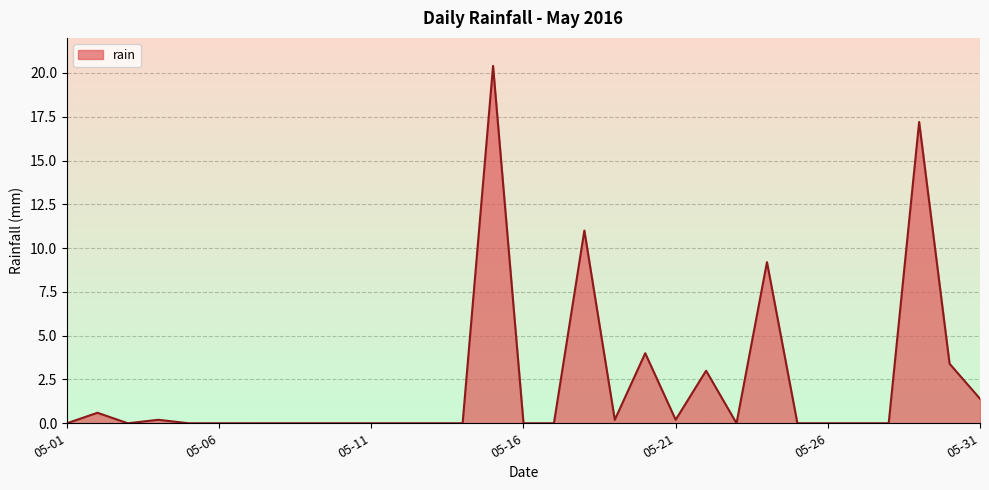

What is the greatest value displayed?

20.4